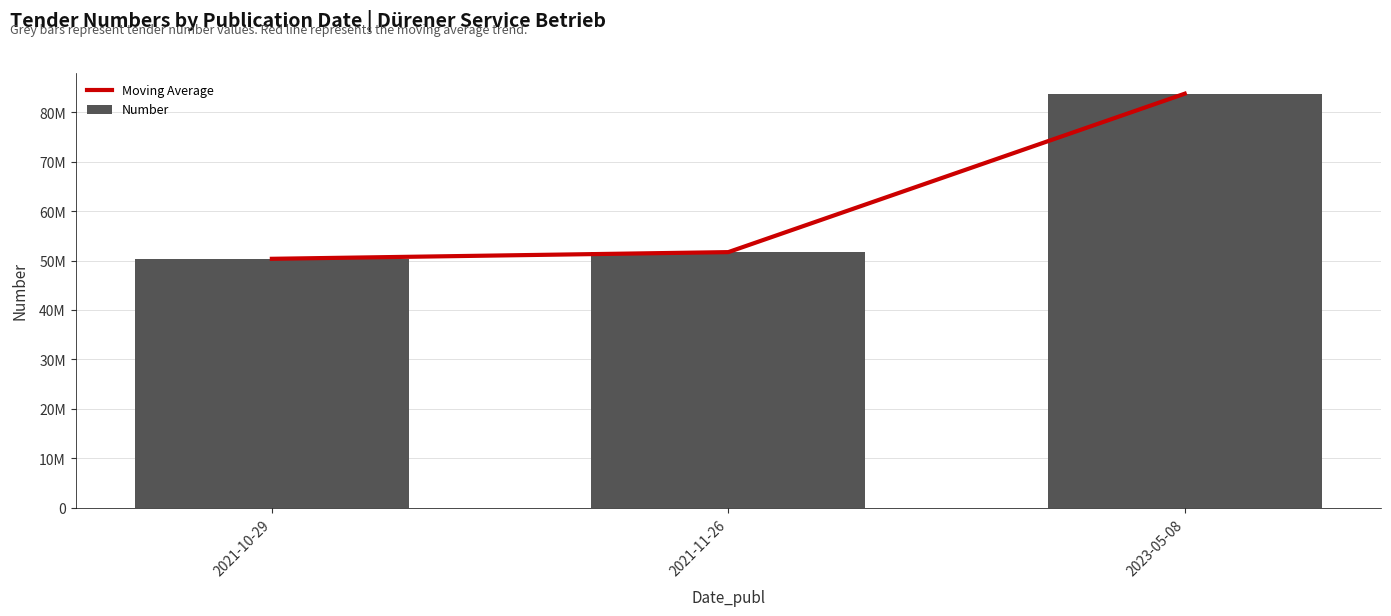

What is the average value of the Number series?

61930547